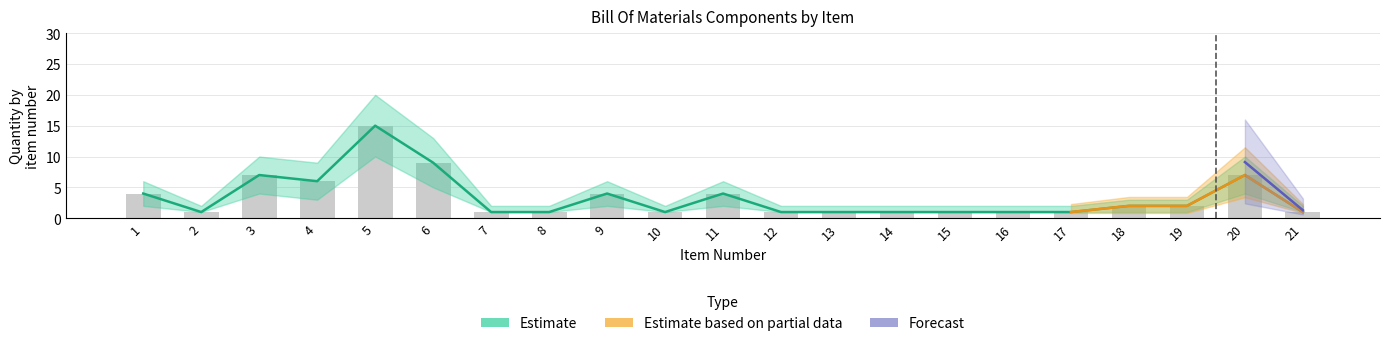

Rank the series at 9 from highest to lowest value.

Estimate, Estimate based on partial data, Forecast